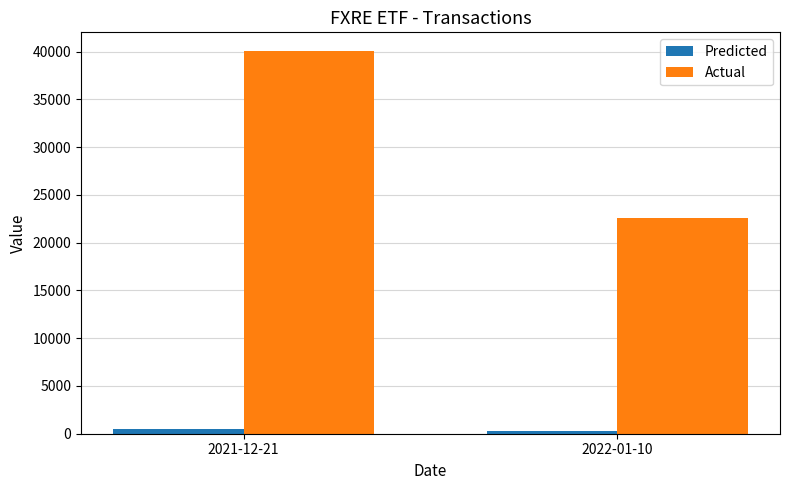

The value of Actual at 2022-01-10 is 22581.4. True or false?

True